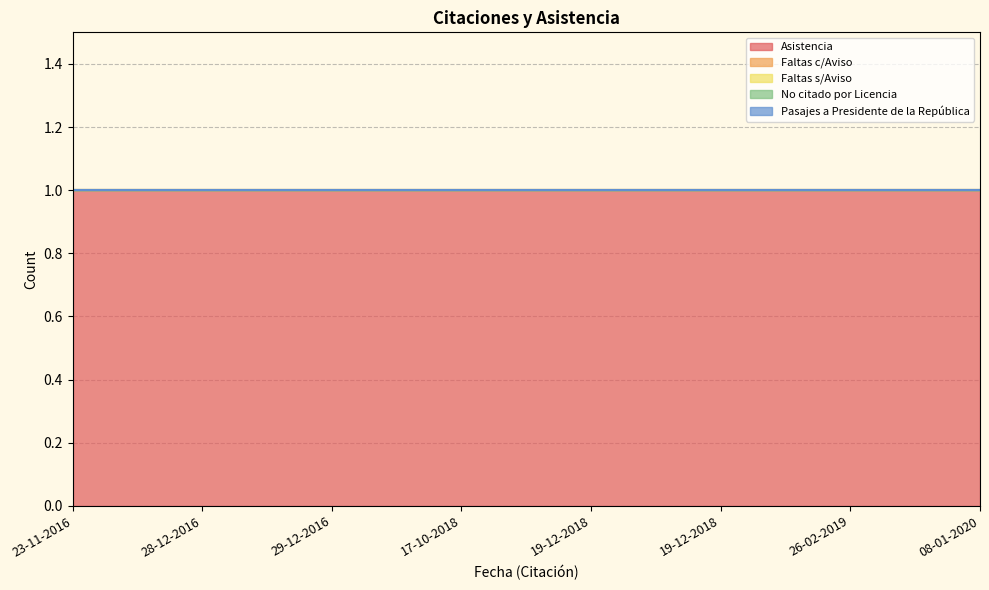

What is the value of the Asistencia point at the 8th from the left?

1